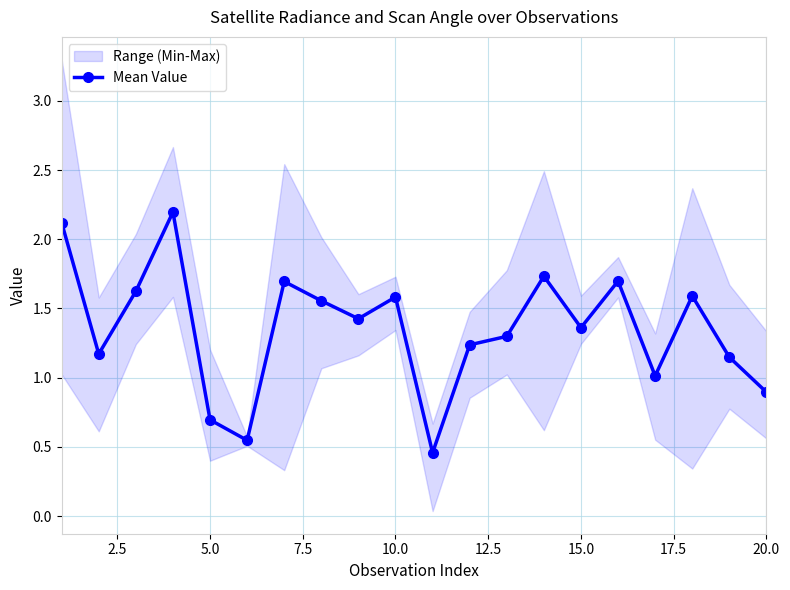

The Mean Value series shows 1.0 at 5.0. True or false?

False